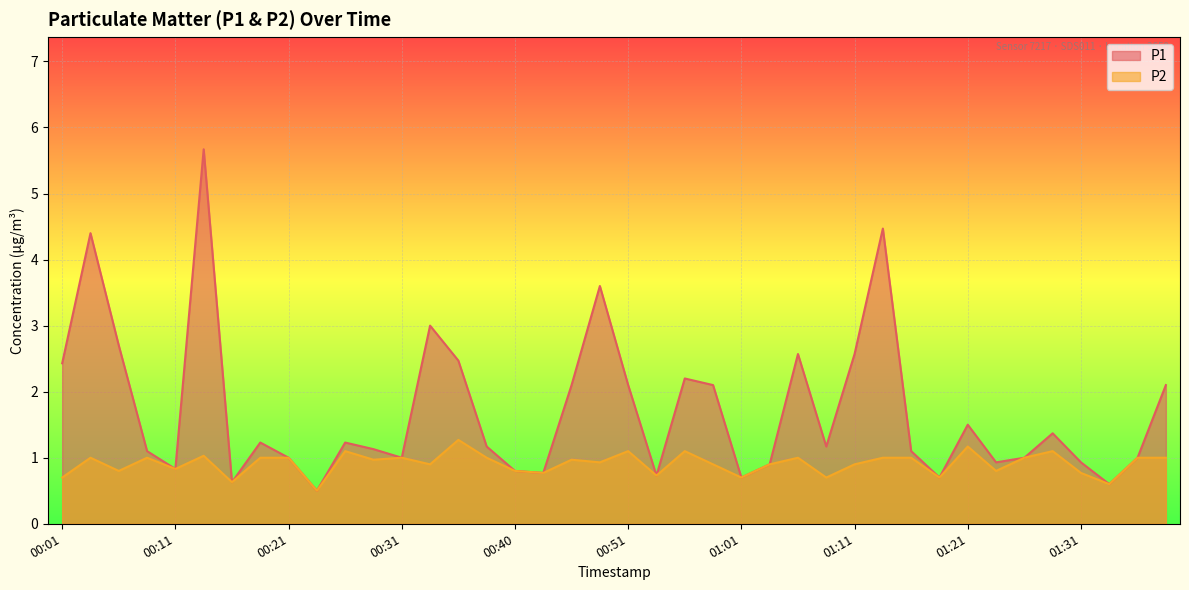

What is the value of the P2 point at the 30th from the left?

1.0